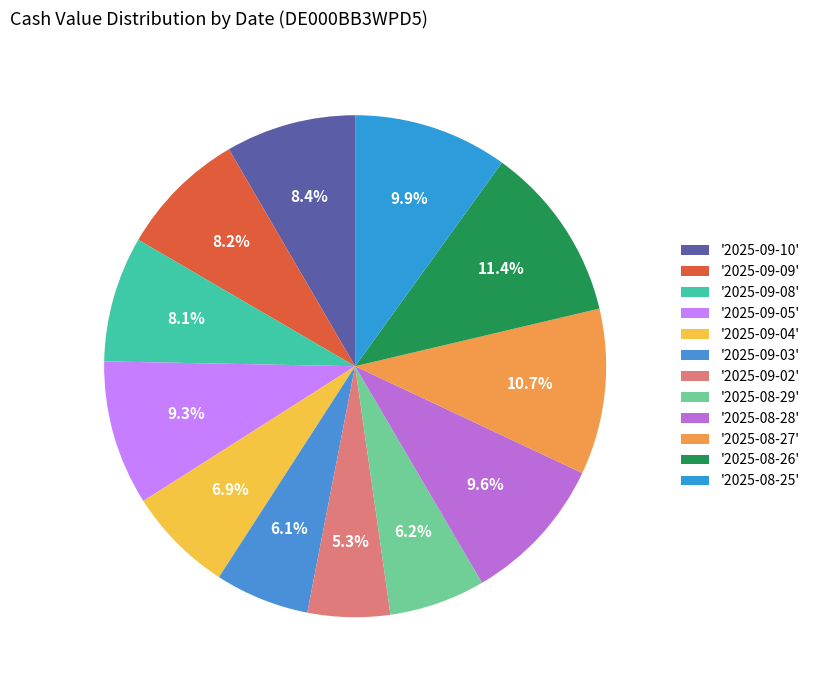

How many slices are in this pie chart?

12